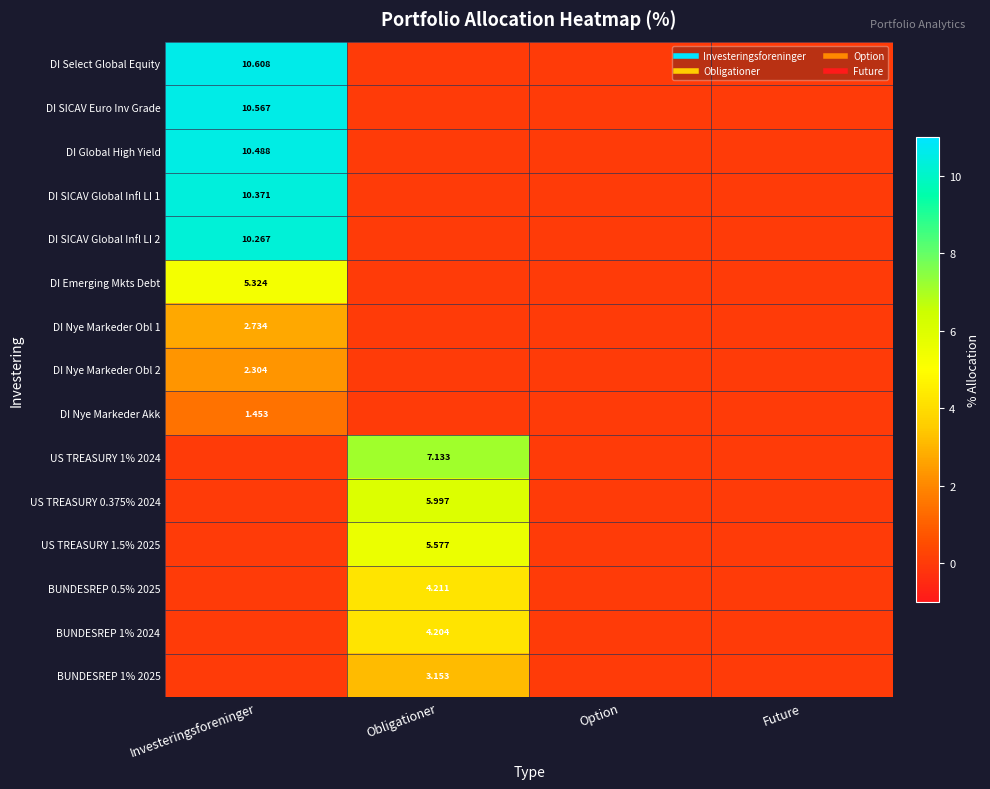

The value of DI SICAV Global Infl LI 1 at Obligationer is -3.5. True or false?

False